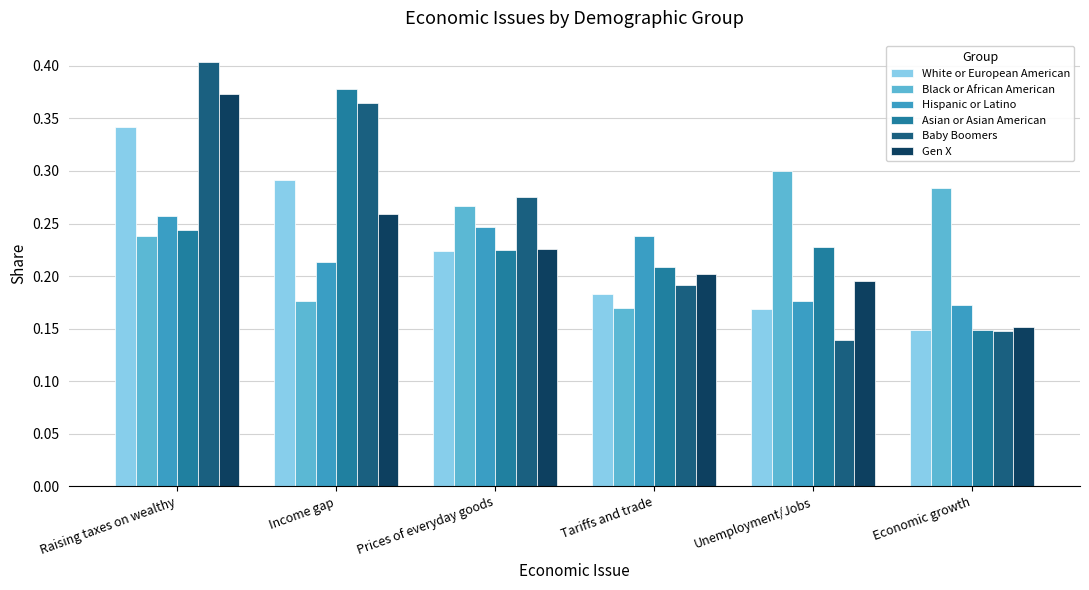

What is the sum of all White or European American values?

1.4